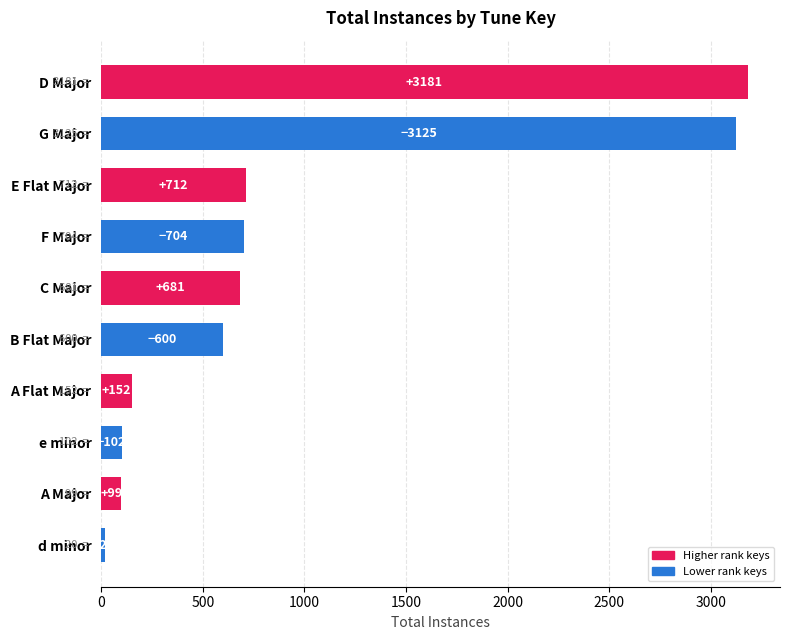

Between e minor and A Flat Major, which is larger?

A Flat Major